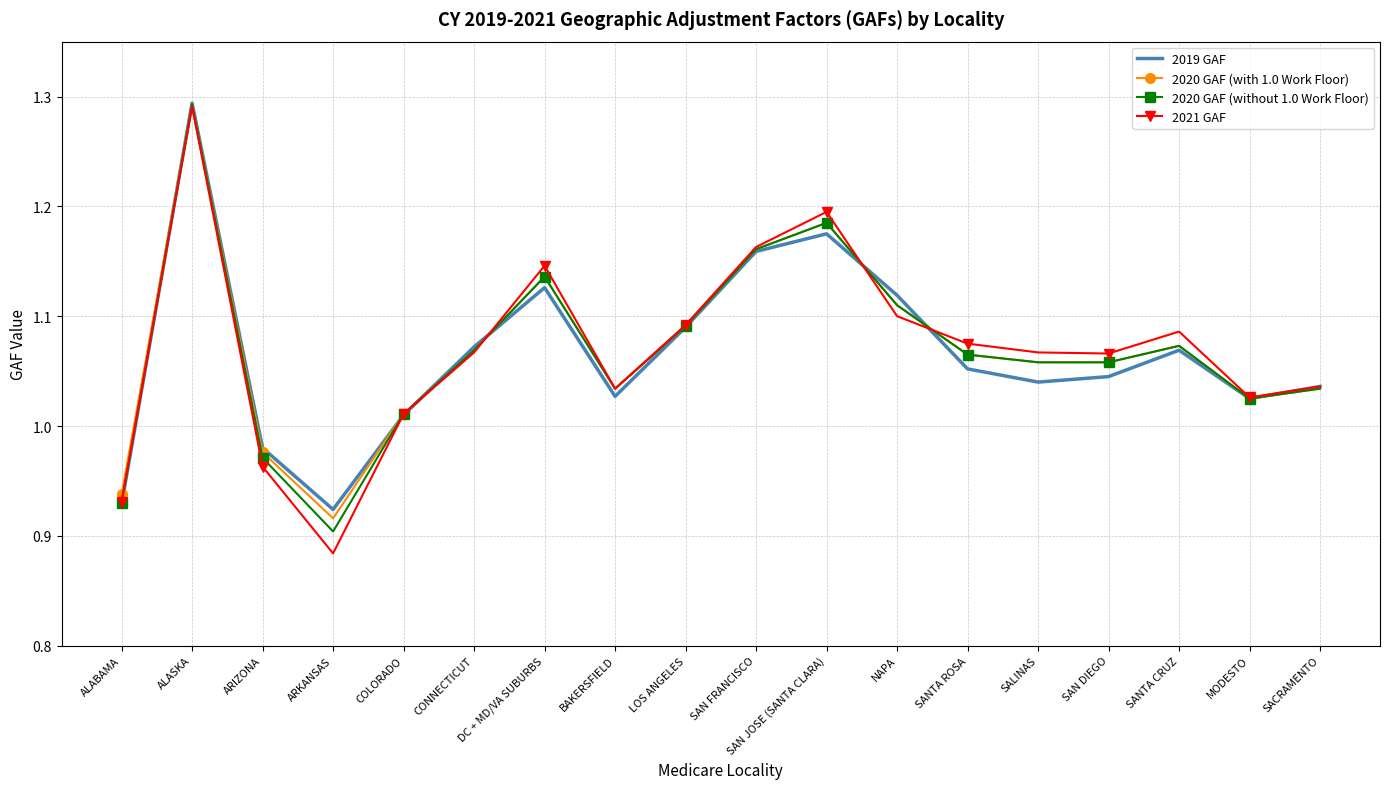

What position from the right is BAKERSFIELD?

11